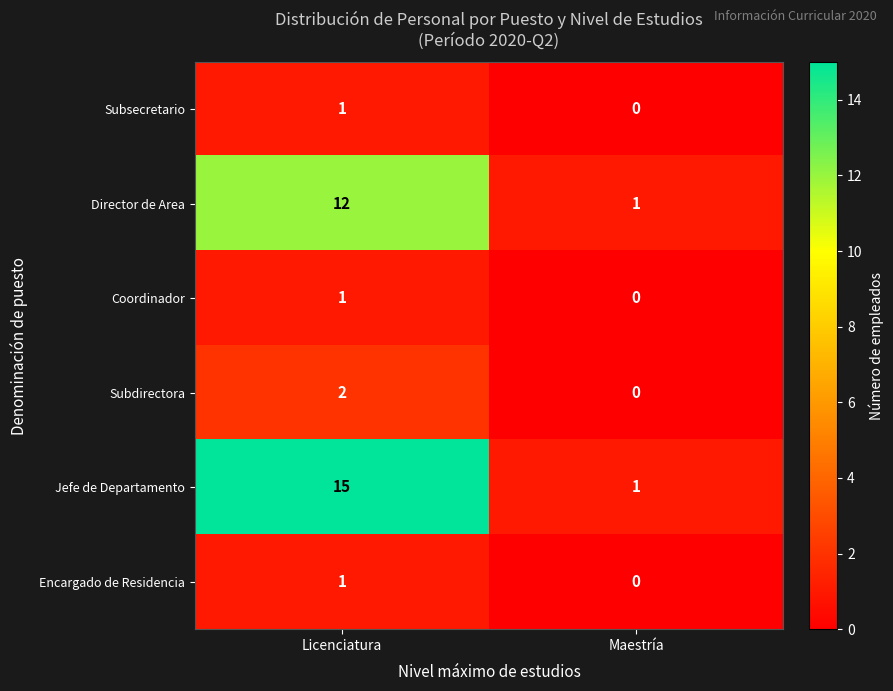

Count the number of categories in the chart.

2